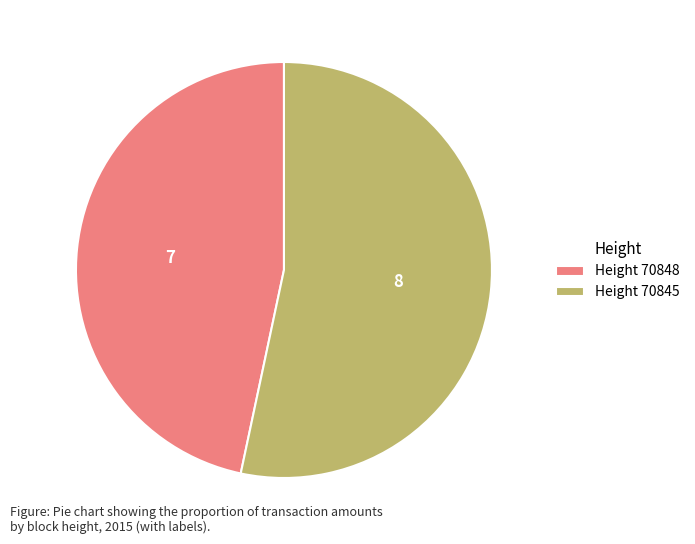

True or false: Height 70848 accounts for 35% of the total.

False